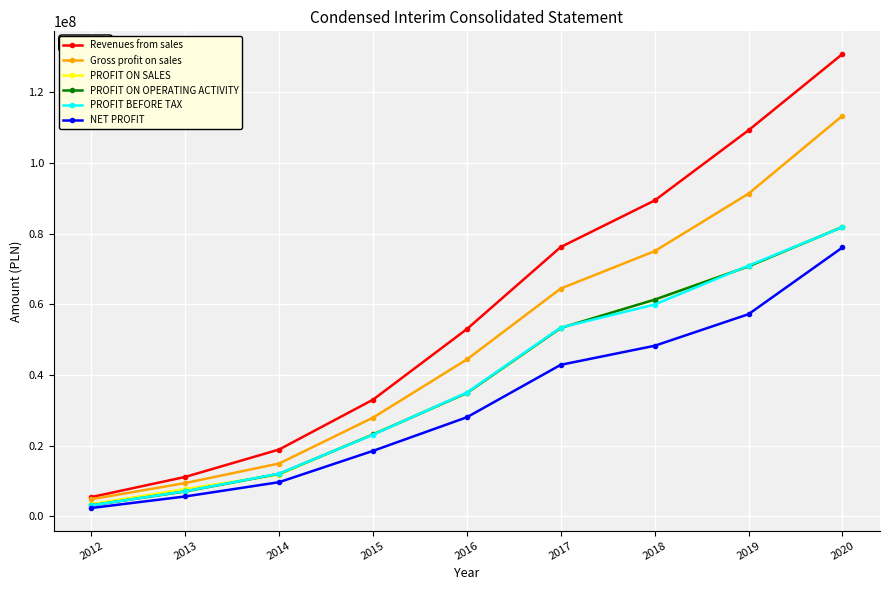

True or false: Revenues from sales and PROFIT BEFORE TAX intersect in this chart.

False